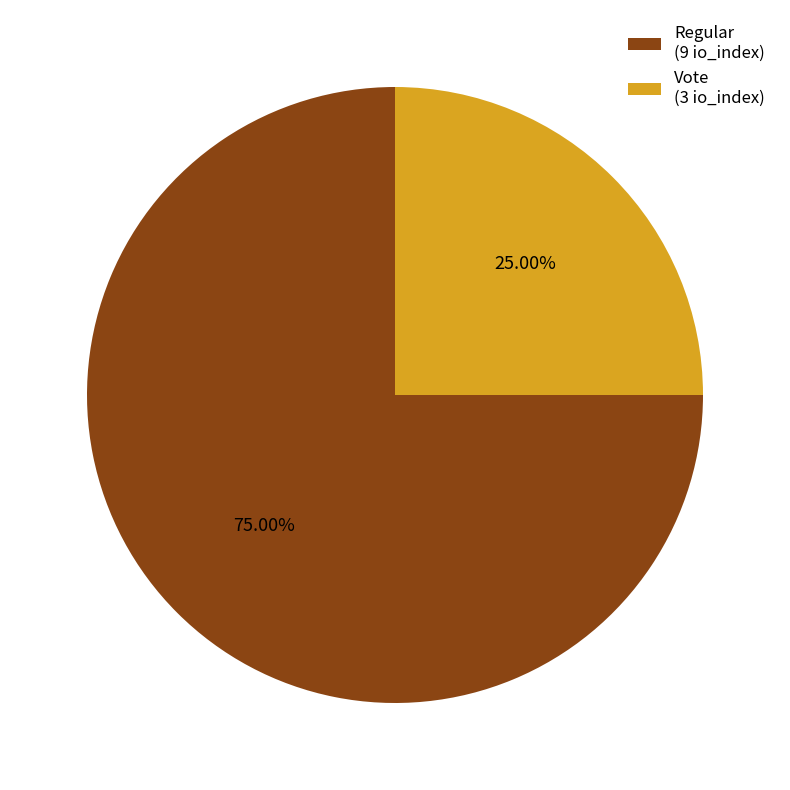

To the nearest percent, what is the average slice percentage?

50%